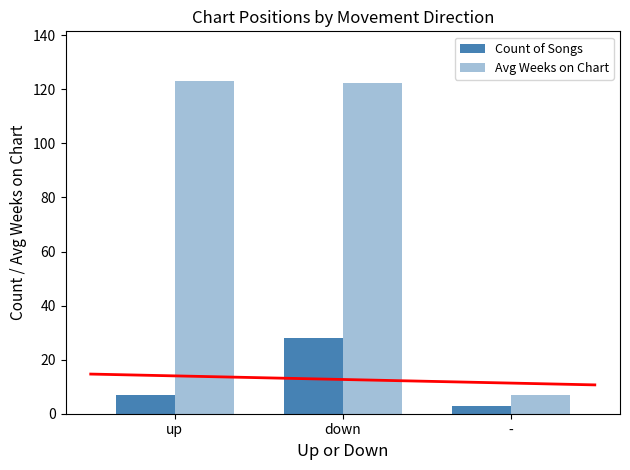

Rank the series by their maximum value, from highest to lowest.

Avg Weeks on Chart, Count of Songs